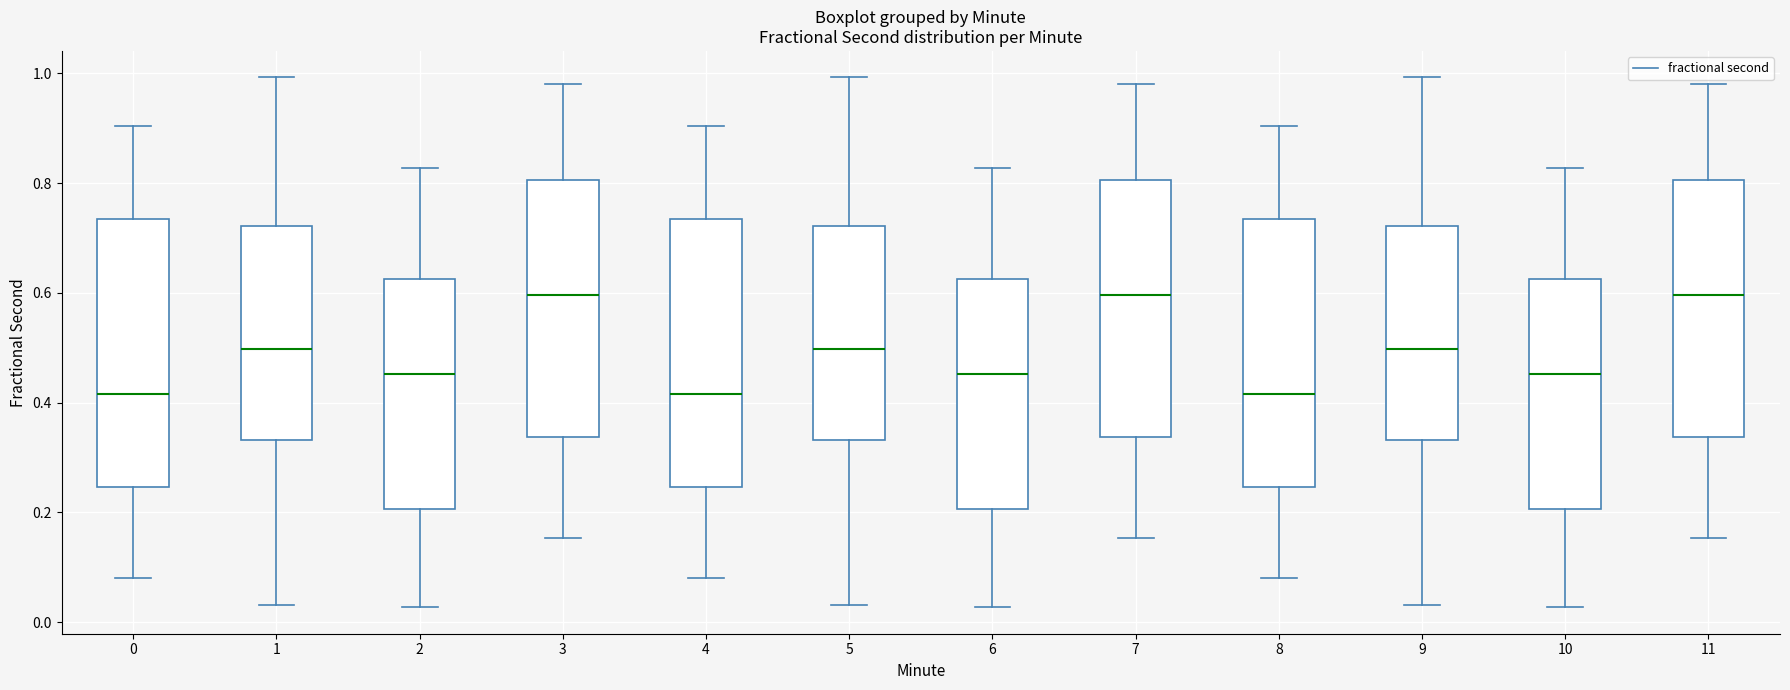

Reading left to right, read every box against the y-axis: the position of its median line, the range the box covers, and the ends of its whiskers. The values are not printed on the chart, so give them approximately, as read against the axis.

0: median 0.42, box 0.24 to 0.74, whiskers 0.08 to 0.90
1: median 0.50, box 0.34 to 0.72, whiskers 0.04 to 1.00
2: median 0.46, box 0.20 to 0.62, whiskers 0.02 to 0.82
3: median 0.60, box 0.34 to 0.80, whiskers 0.16 to 0.98
4: median 0.42, box 0.24 to 0.74, whiskers 0.08 to 0.90
5: median 0.50, box 0.34 to 0.72, whiskers 0.04 to 1.00
6: median 0.46, box 0.20 to 0.62, whiskers 0.02 to 0.82
7: median 0.60, box 0.34 to 0.80, whiskers 0.16 to 0.98
8: median 0.42, box 0.24 to 0.74, whiskers 0.08 to 0.90
9: median 0.50, box 0.34 to 0.72, whiskers 0.04 to 1.00
10: median 0.46, box 0.20 to 0.62, whiskers 0.02 to 0.82
11: median 0.60, box 0.34 to 0.80, whiskers 0.16 to 0.98